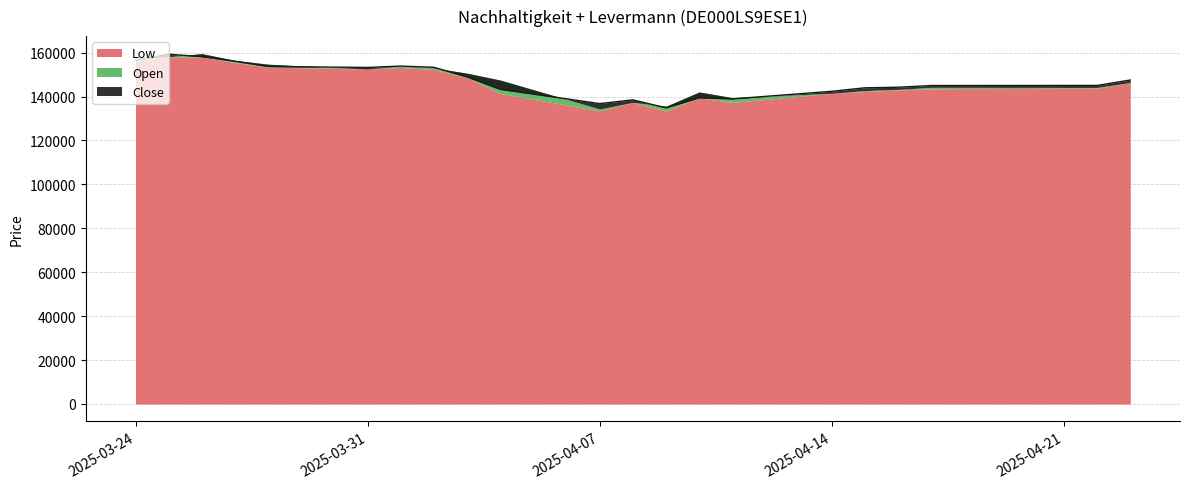

Where is the first local minimum for Low?

31.03.2025